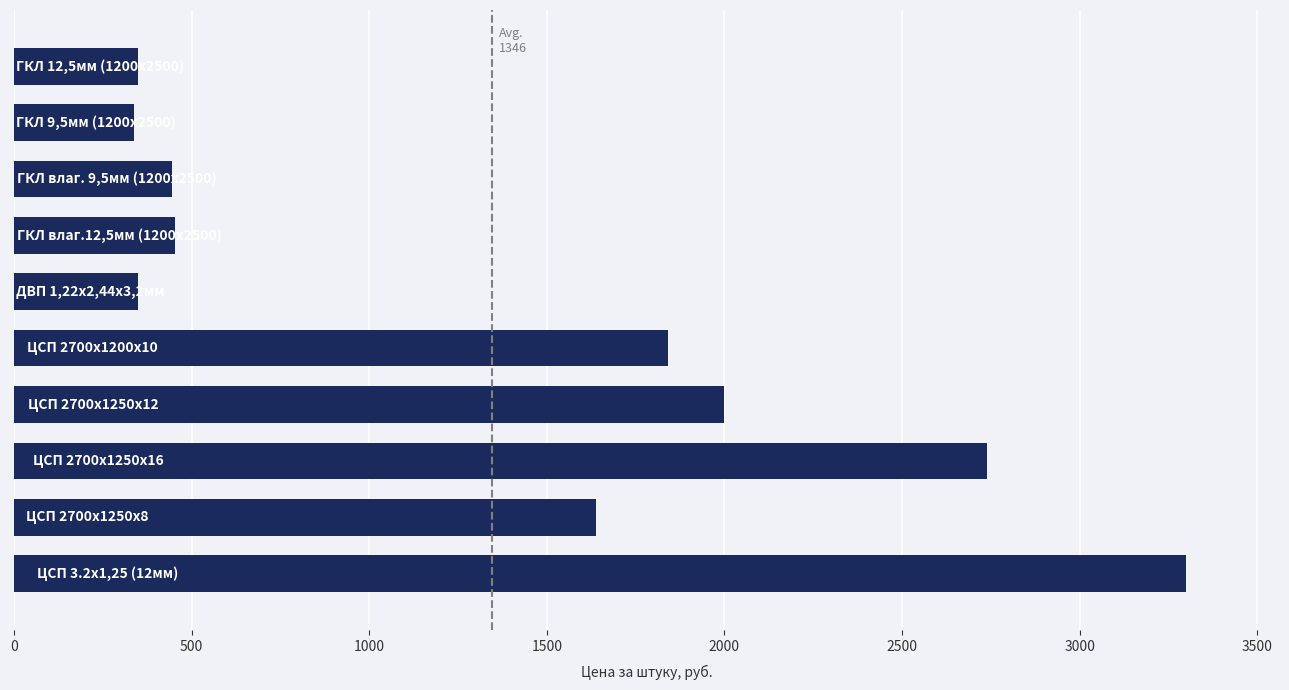

What is the difference between the second highest and minimum values?

2403